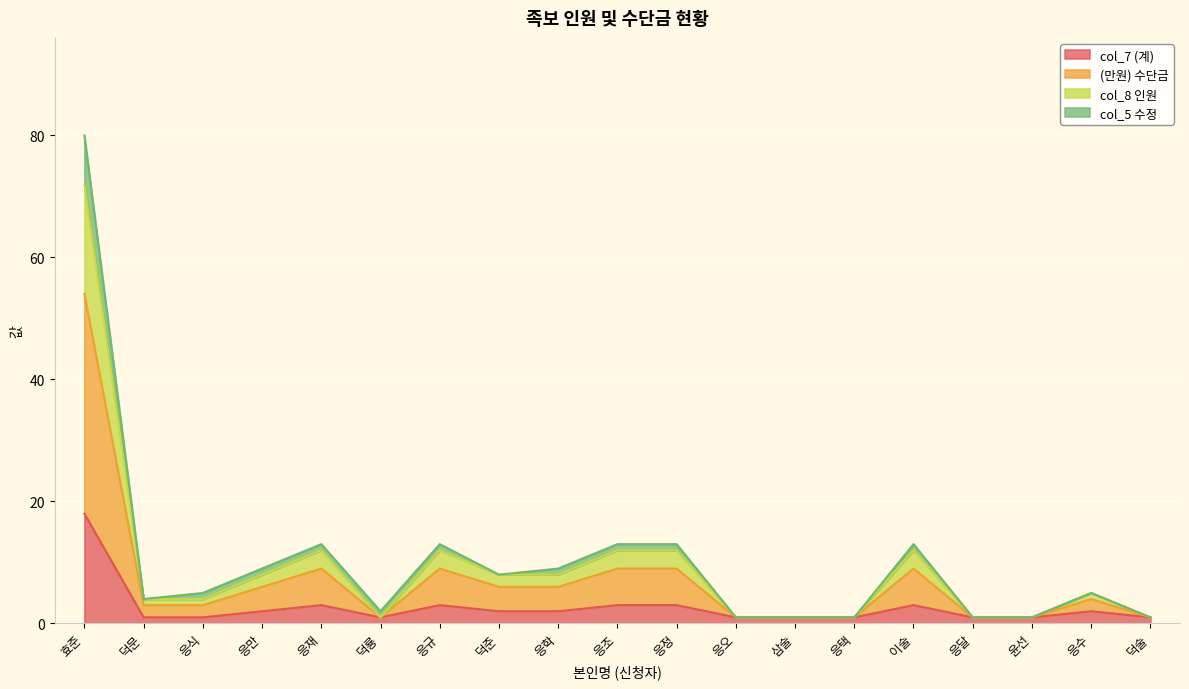

At which category does col_5 수정 reach its first local peak?

응재